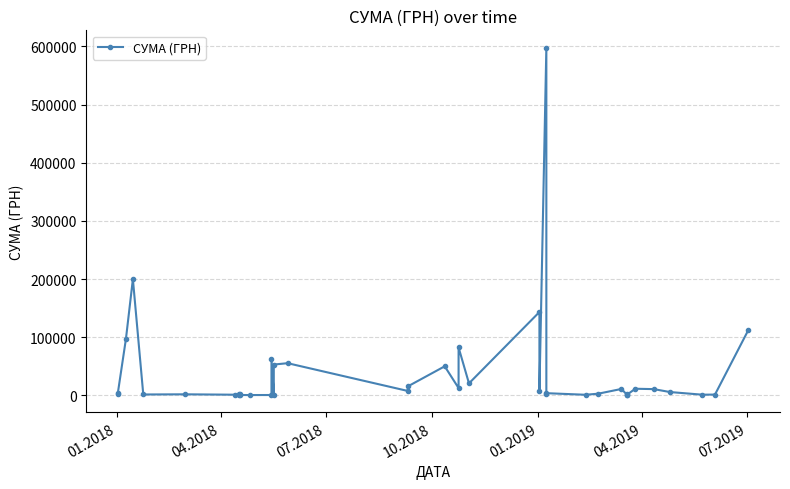

The value at 07.2018 is 172083.1. True or false?

False